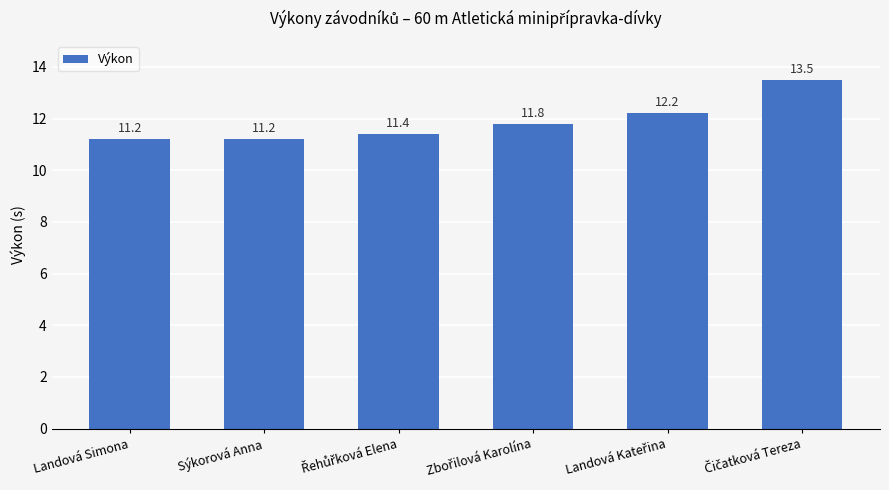

What is the smallest value displayed?

11.2